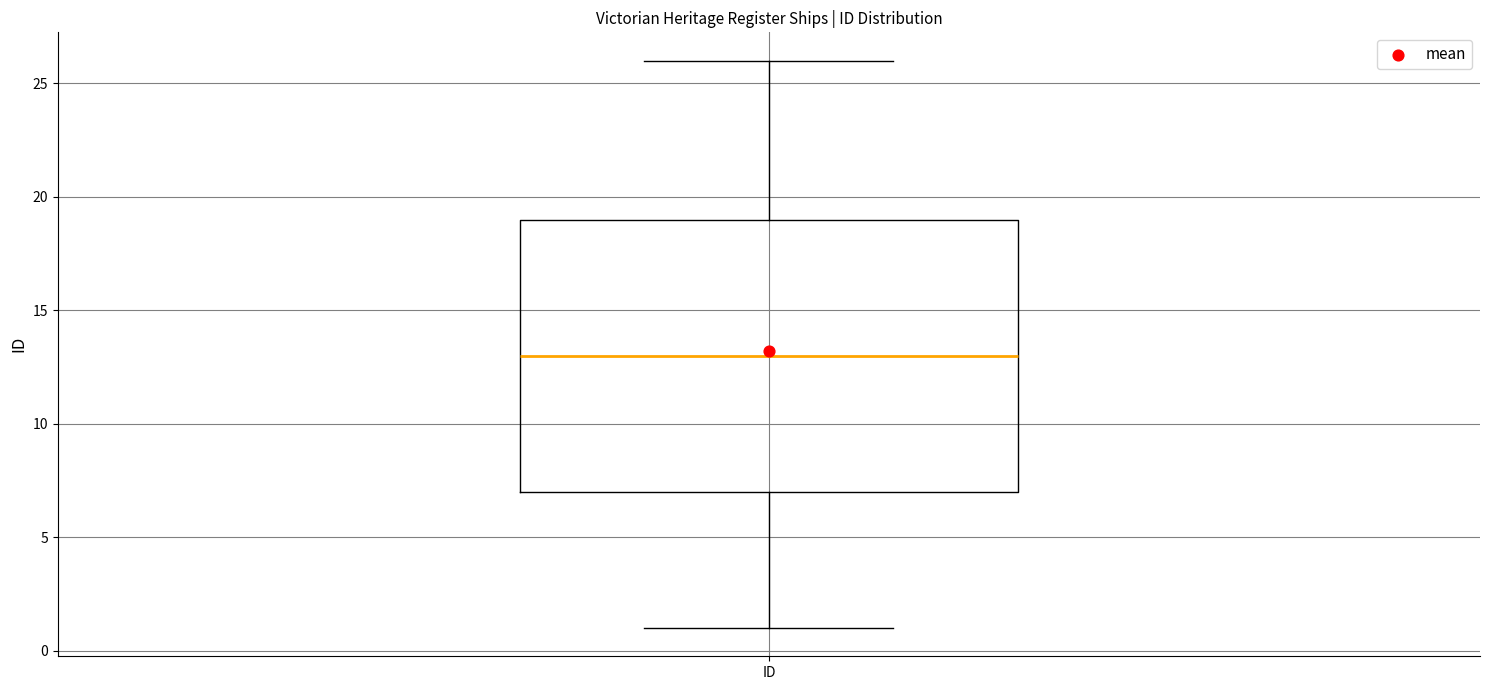

Read this box plot against the y-axis: the position of the median line, the range covered by the box, and the ends of both whiskers. The values are not printed on the chart, so give them approximately, as read against the axis.

median 13, box 7 to 19, whiskers 1 to 26